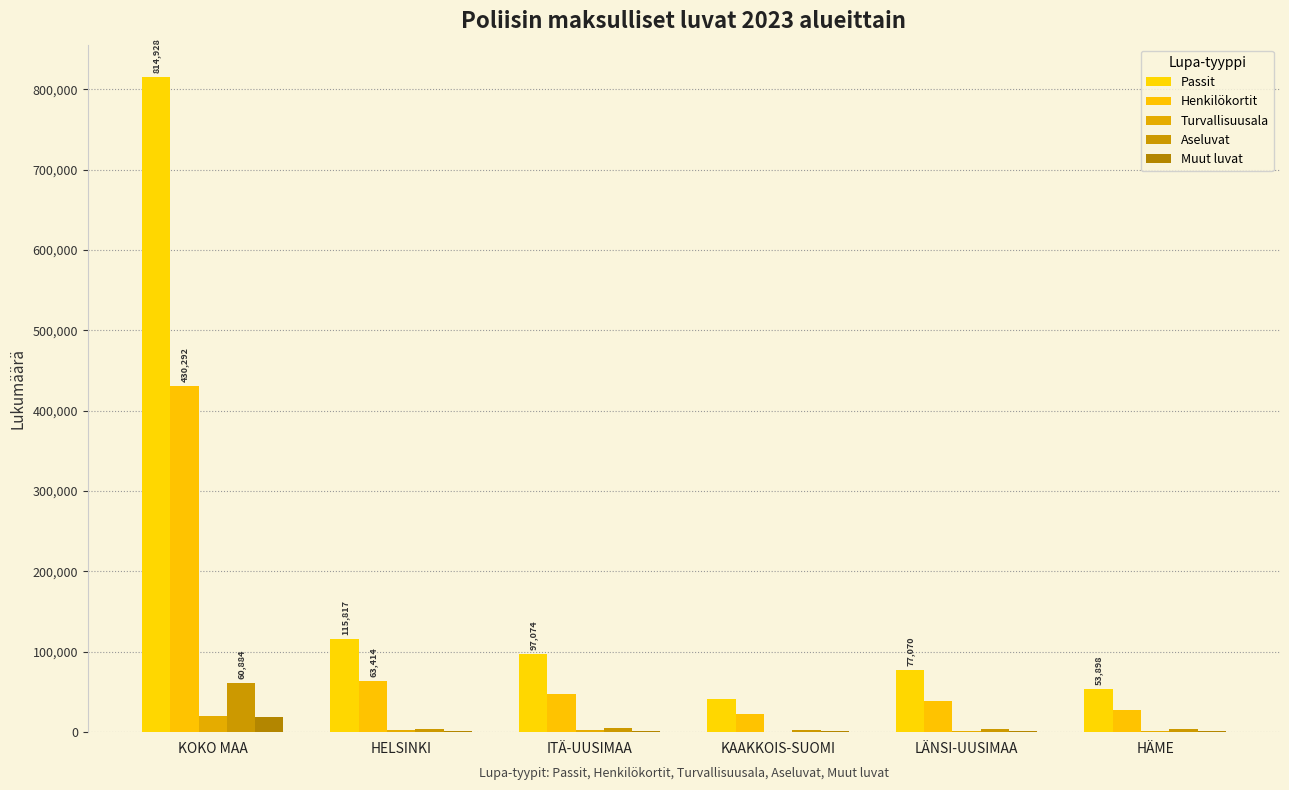

How many categories are shown in the chart?

6